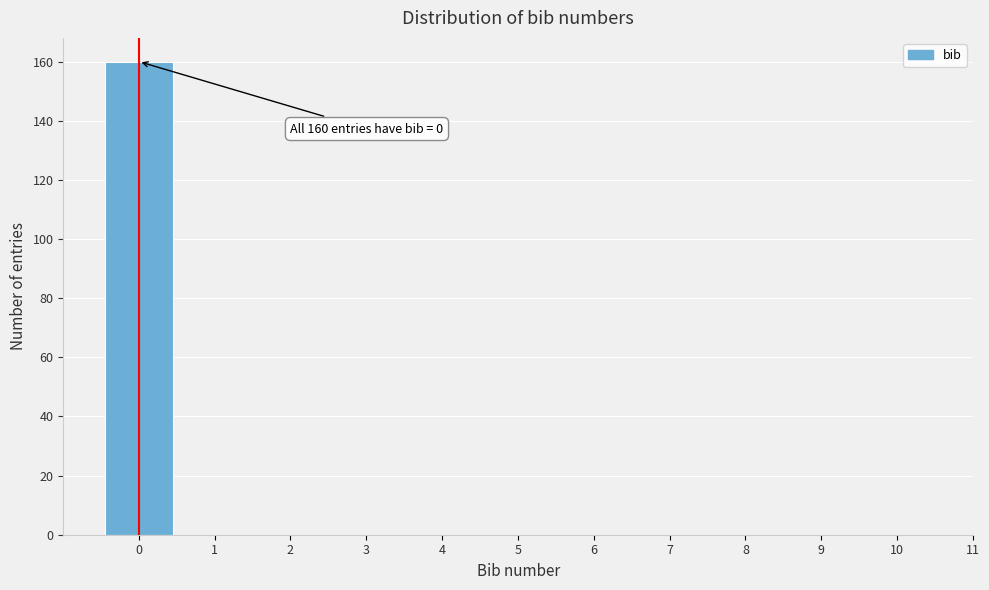

Reading right to left, what are all the values shown in this chart?

10=0	9=0	8=0	7=0	6=0	5=0	4=0	3=0	2=0	1=0	0=160